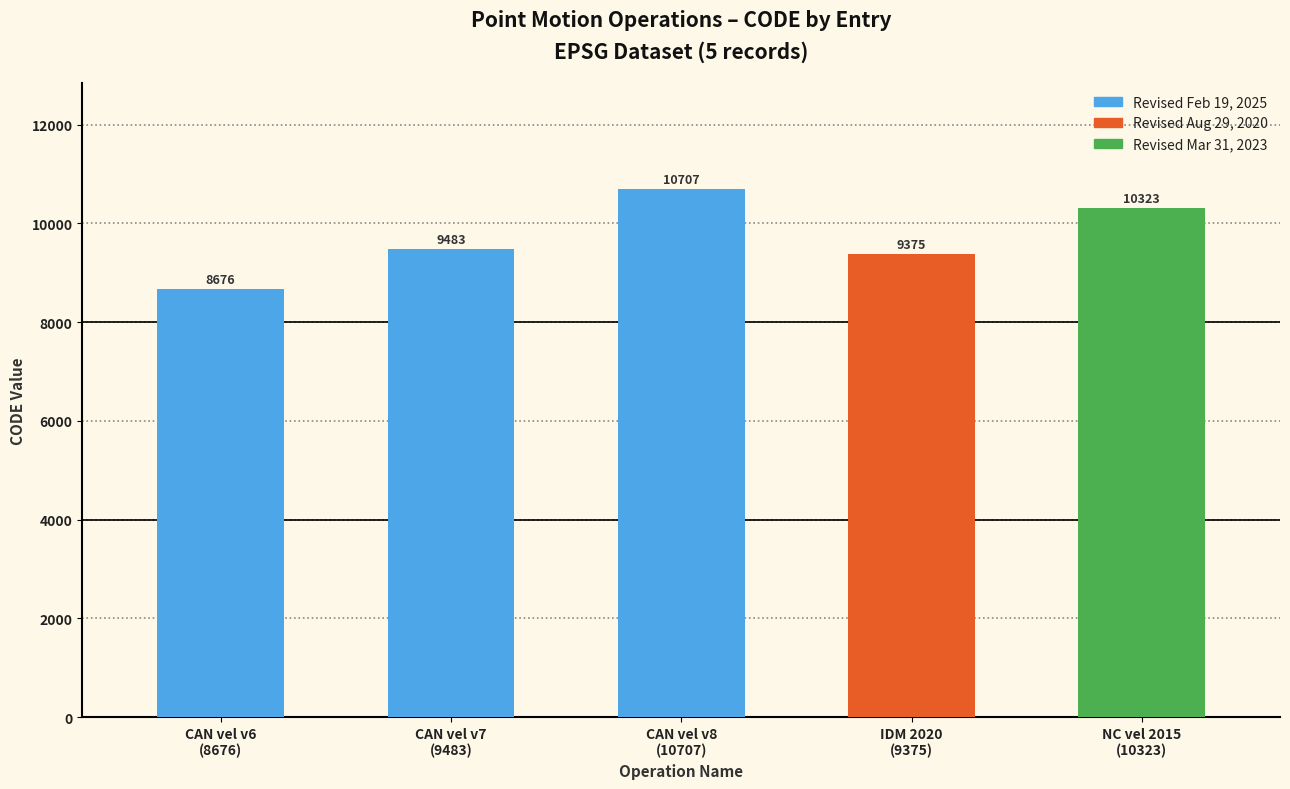

What is the smallest value displayed?

8676